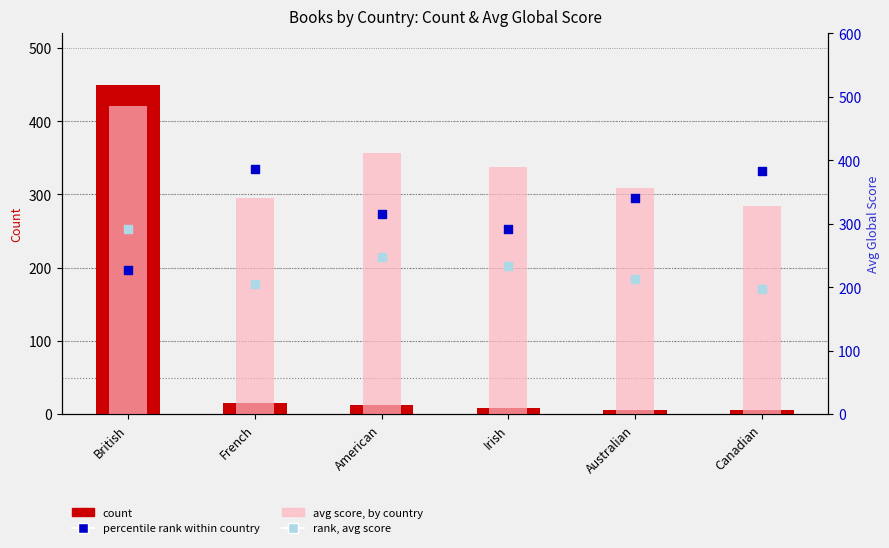

Which series reaches the maximum Y coordinate?

avg score, by country